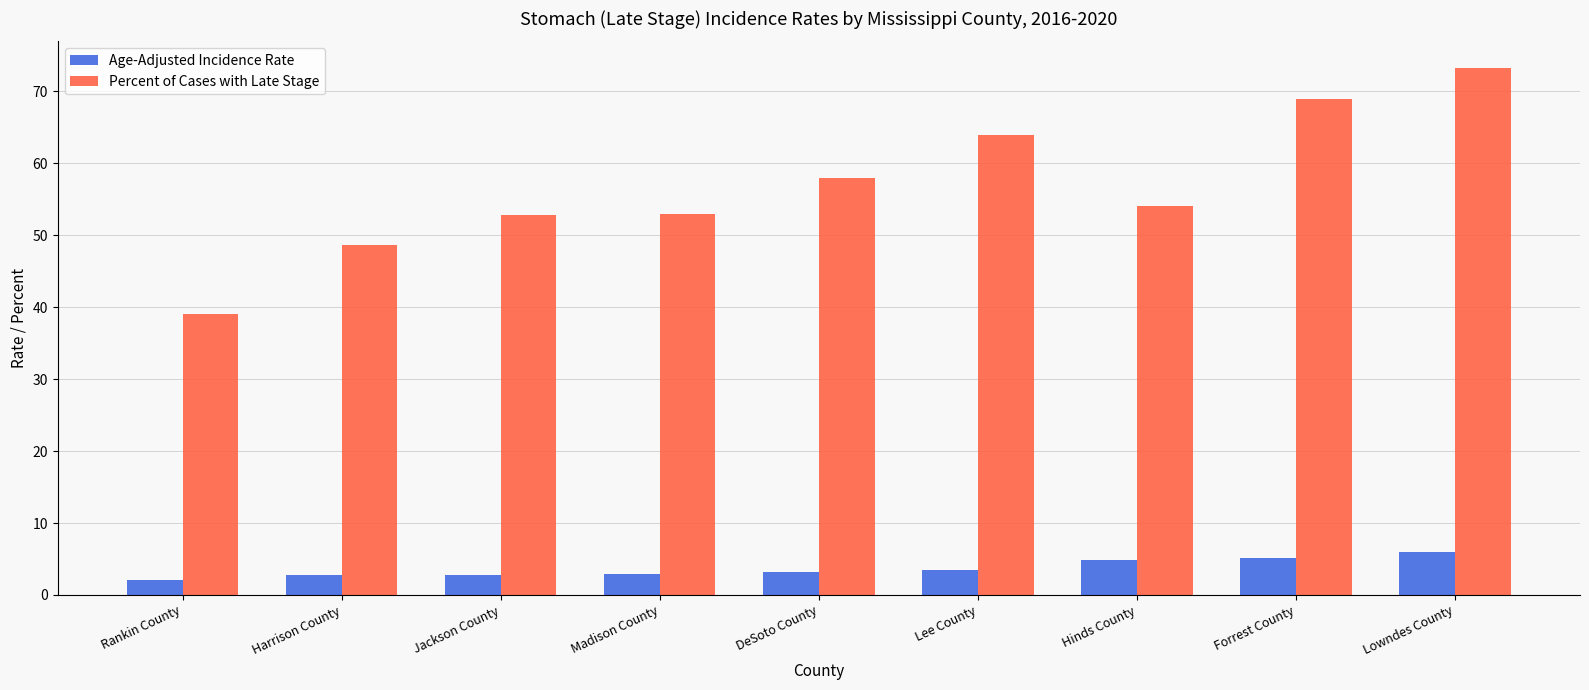

How many bars are there in each group?

2